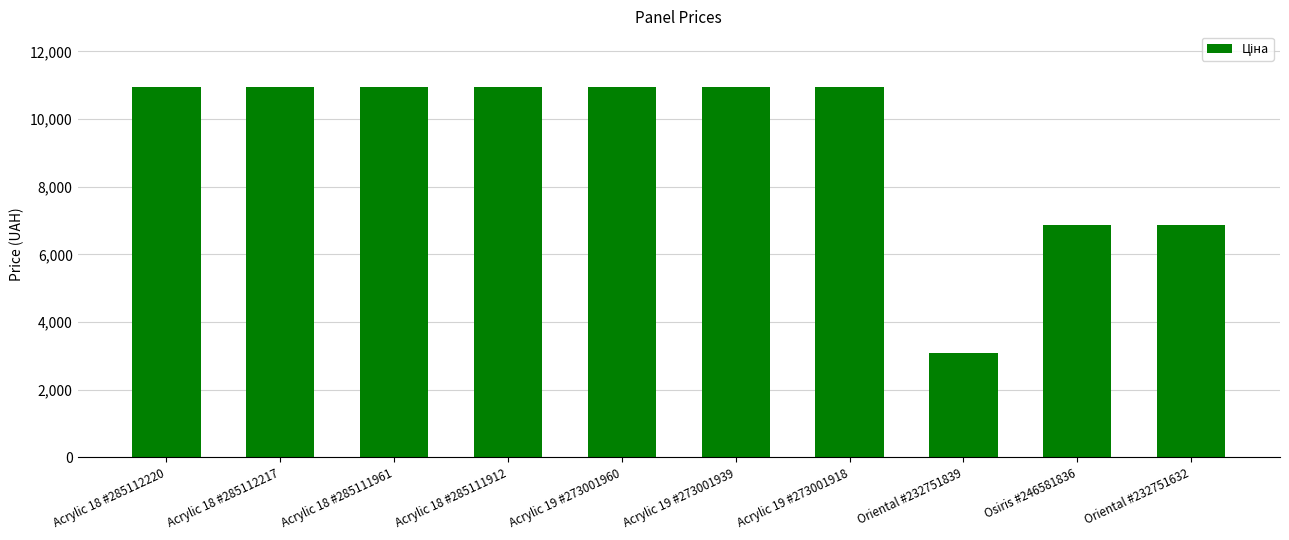

What is the label of the 6th bar from the left?

Acrylic 19 #273001939